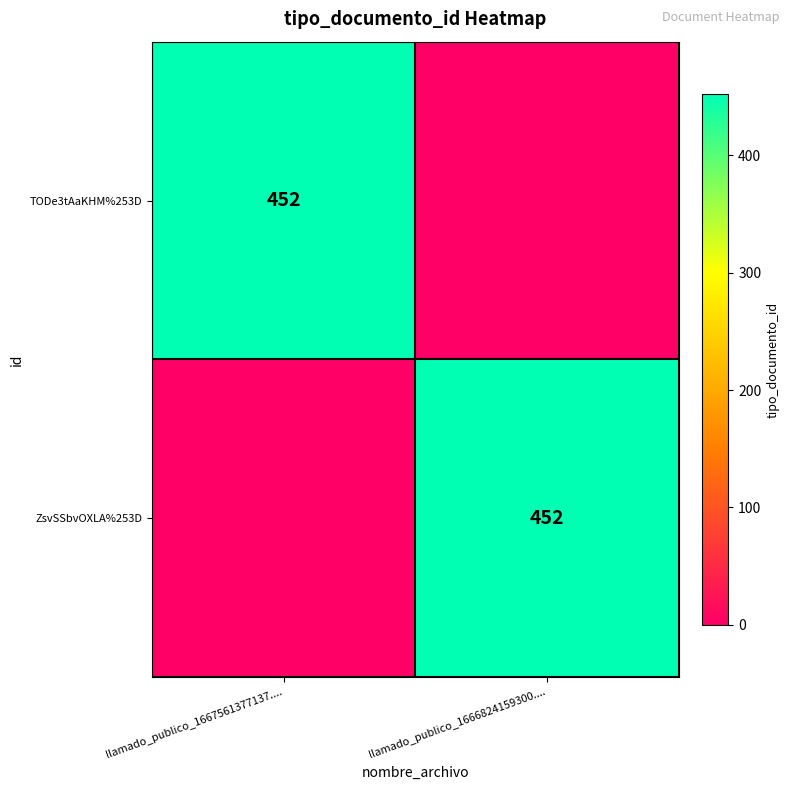

What is the spread (max minus min) of values at llamado_publico_1666824159300....?

452